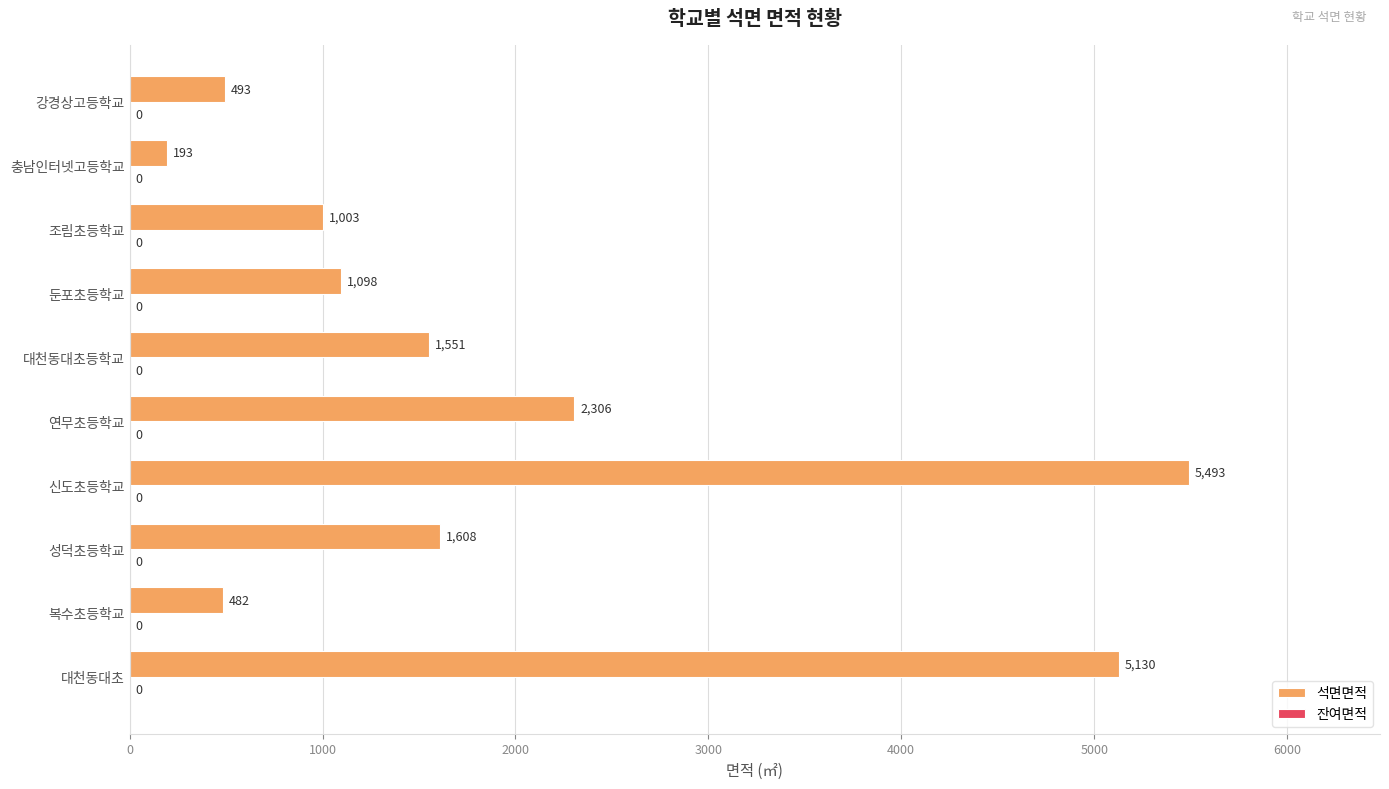

Read the value at 강경상고등학교.

493.0